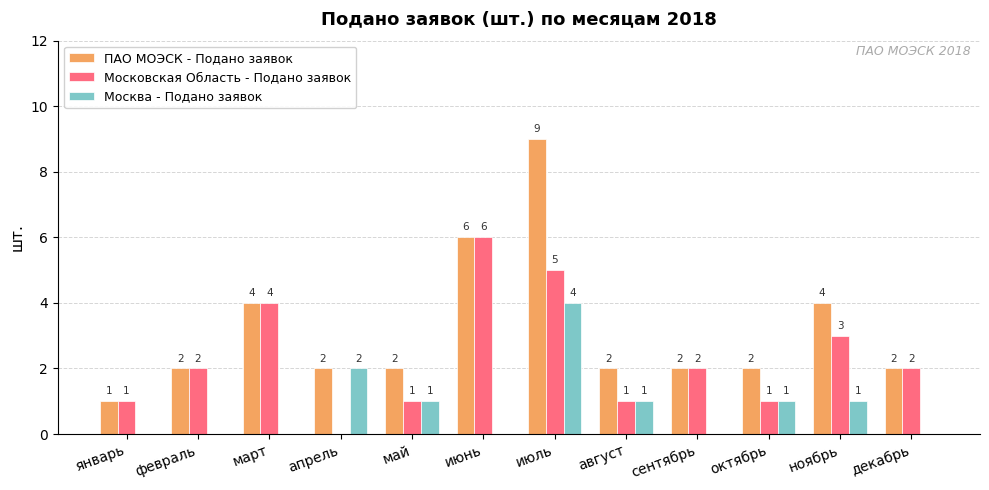

Which series has the largest total across all categories?

ПАО МОЭСК - Подано заявок